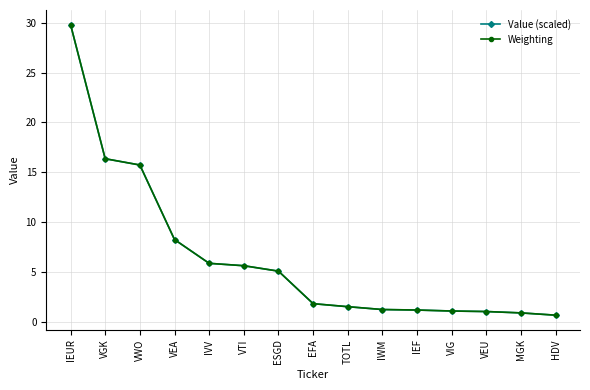

The Value (scaled) series shows 5.6 at VTI. True or false?

True